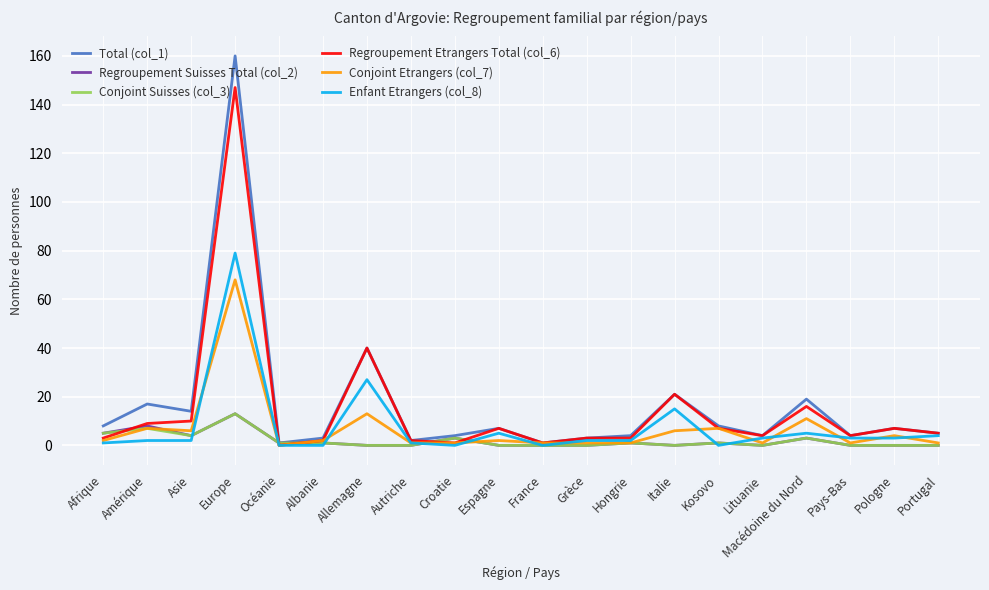

True or false: Conjoint Etrangers (col_7) and Enfant Etrangers (col_8) cross at least once.

True